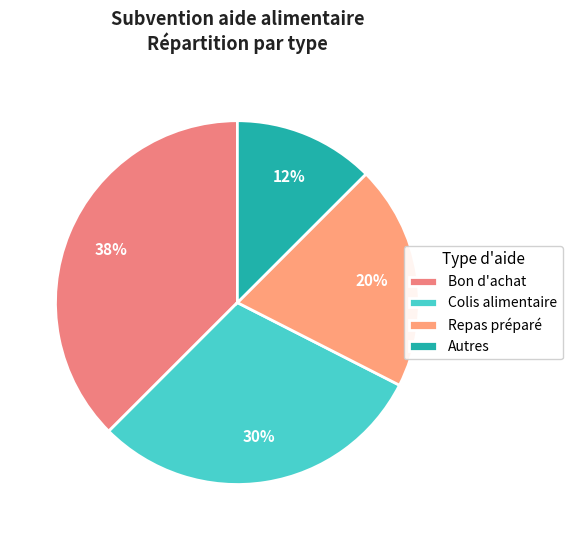

Do Repas préparé and Autres together represent more than half of the pie?

No